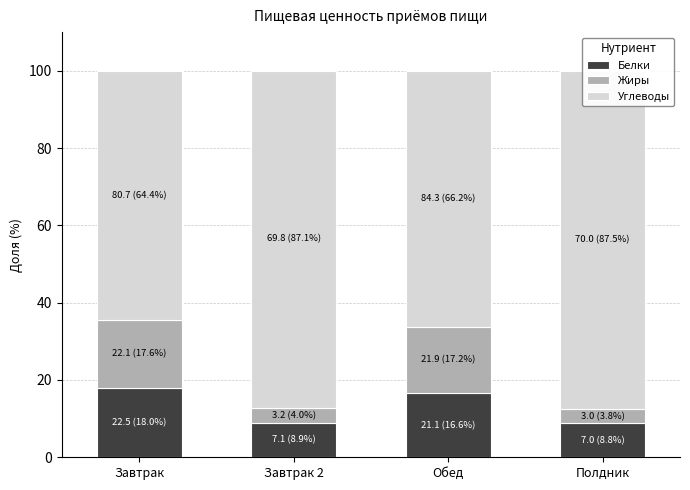

What is the label of the 1st bar from the right?

Полдник